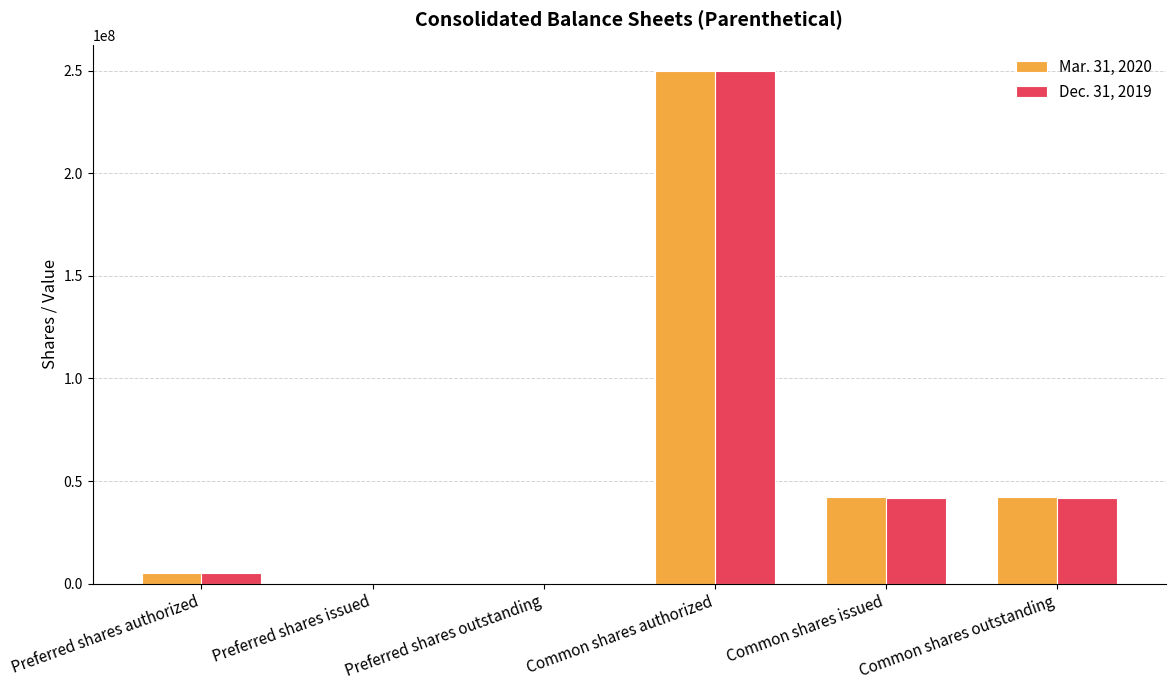

At which category does the chart reach its peak across all series?

Common shares authorized